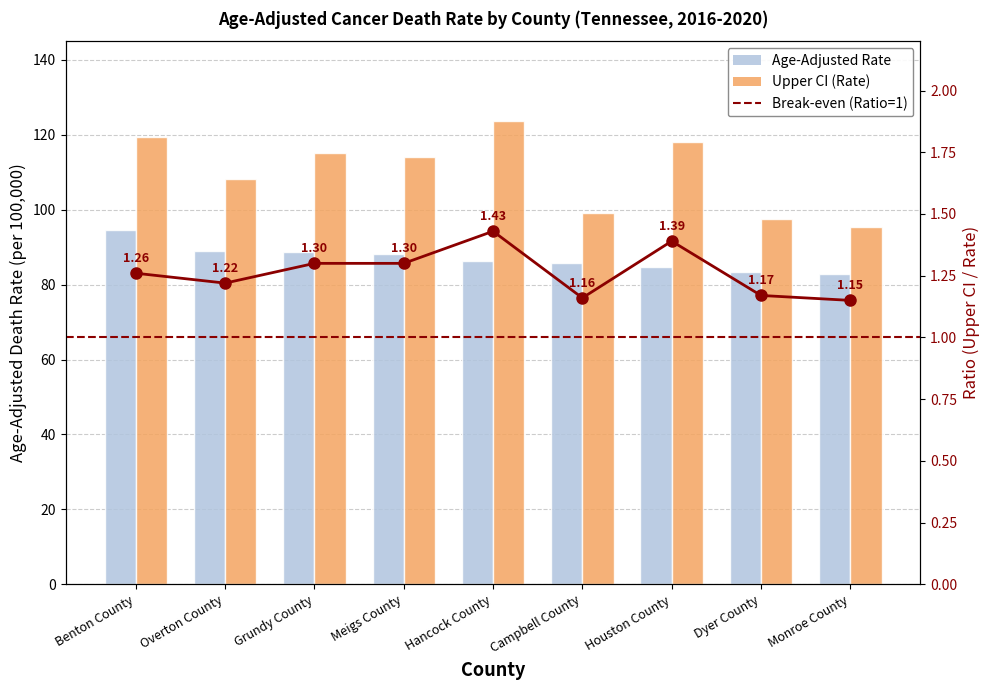

What is the difference between the second highest and second lowest values in the ratio series?

0.2